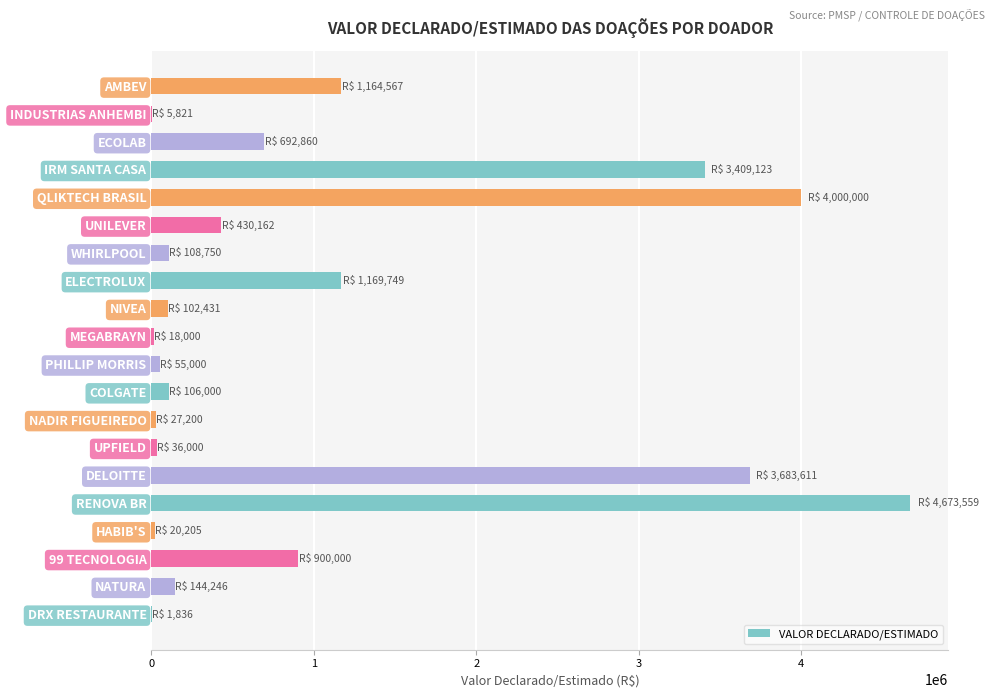

What is the sum of all values?

20749119.7